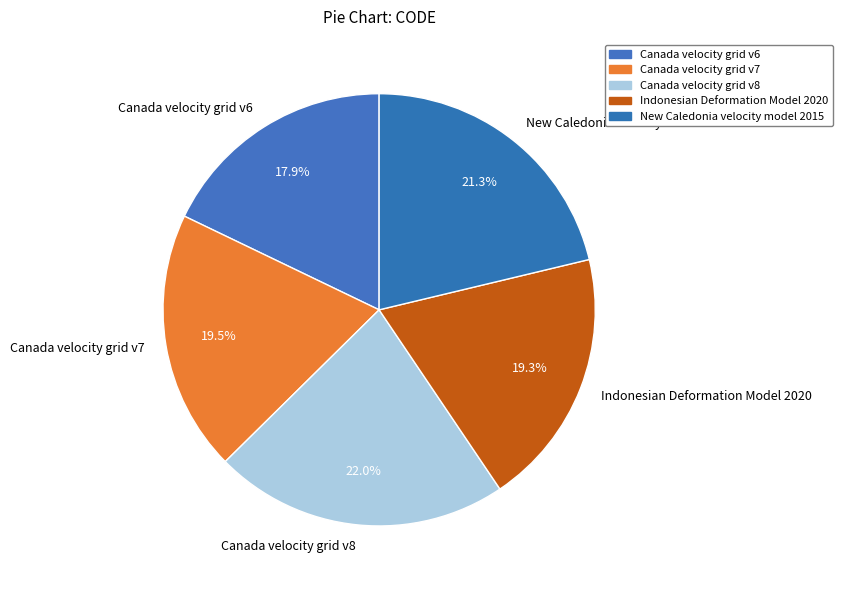

What percentage do Canada velocity grid v6 and Canada velocity grid v7 together represent?

37.4%